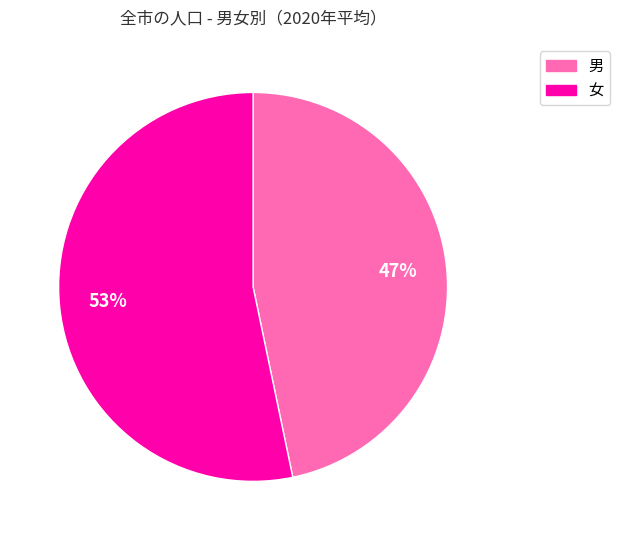

Is there any slice that represents more than half of the pie?

Yes